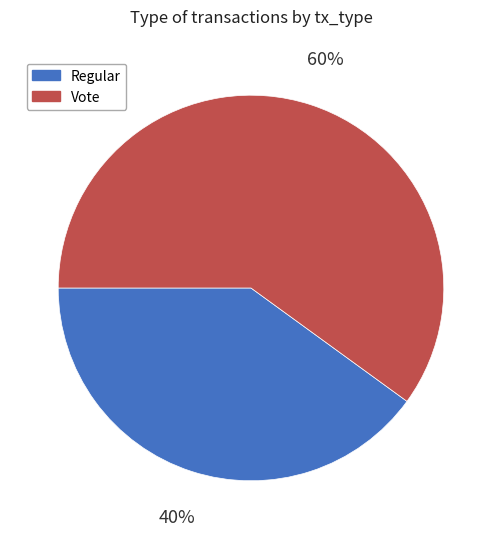

What is the majority slice?

Vote